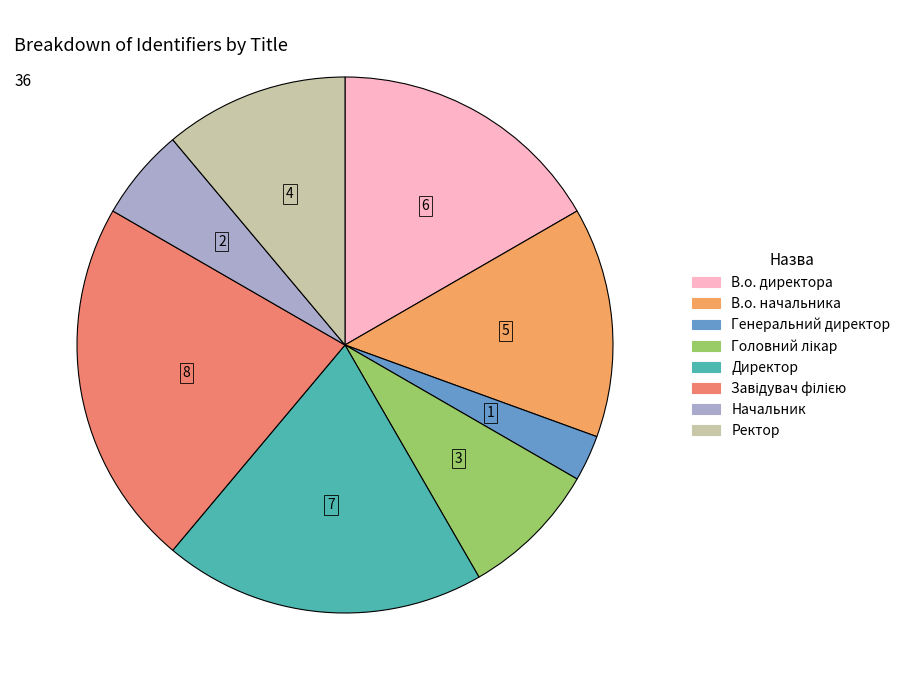

How many slices are in this pie chart?

8